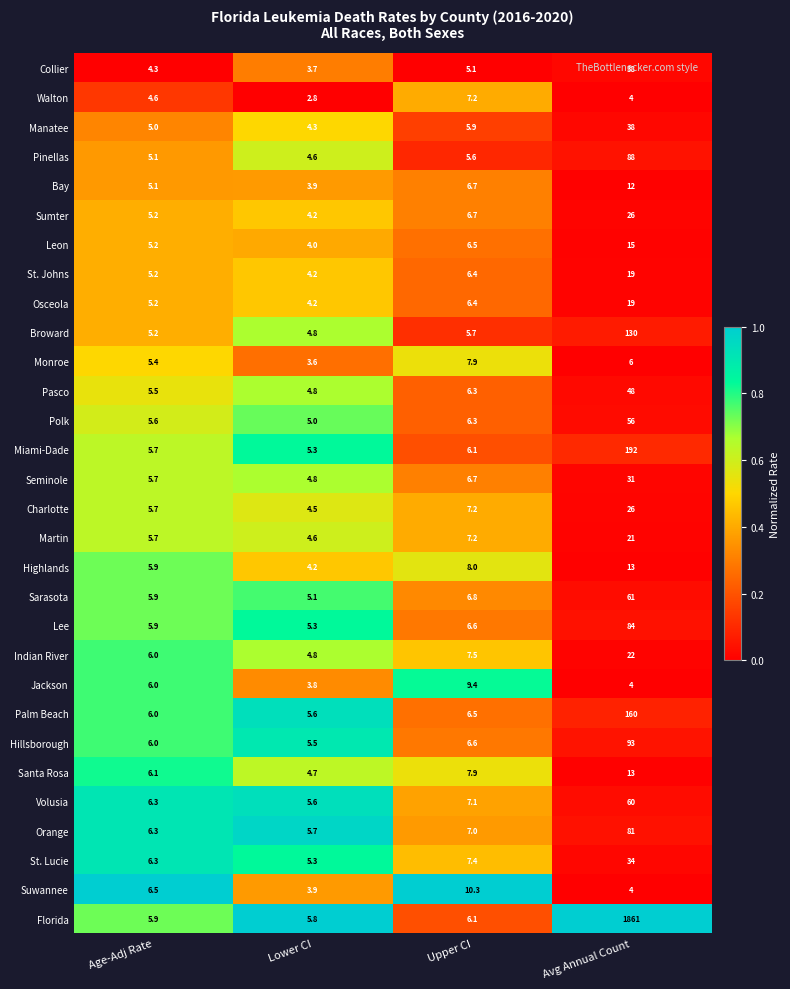

Rank the categories by Monroe value from highest to lowest.

Upper CI, Avg Annual Count, Age-Adj Rate, Lower CI